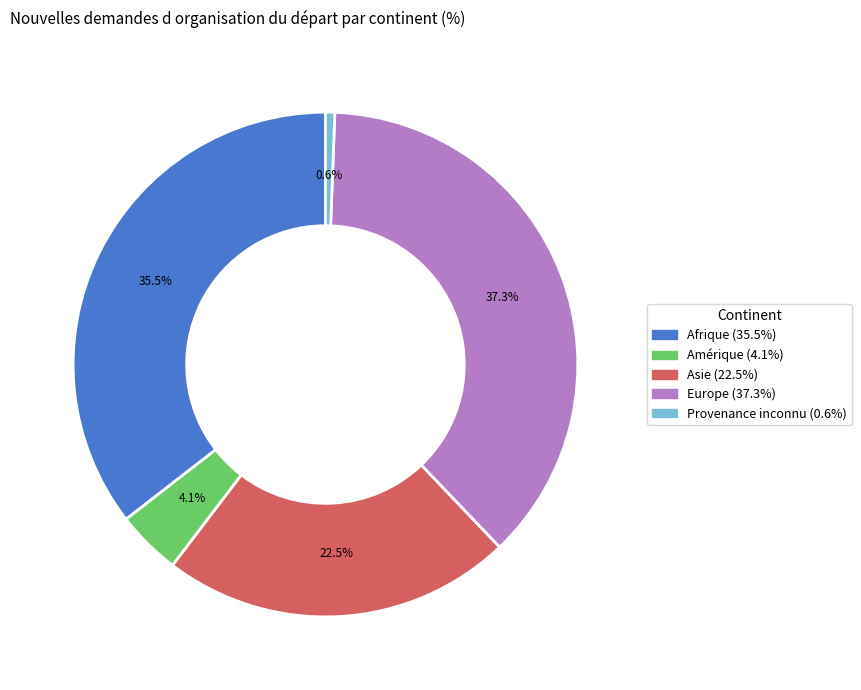

To the nearest percent, what is the difference between the largest and smallest slice percentages?

37%